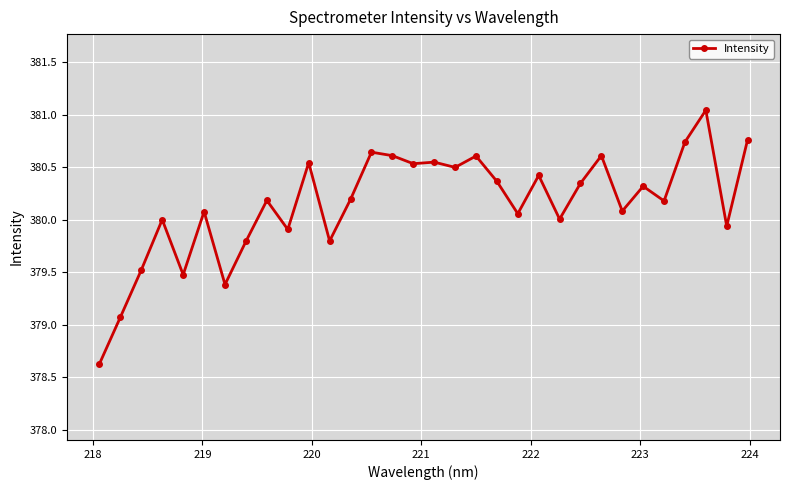

What is the value of the 20th point from the left?

380.4